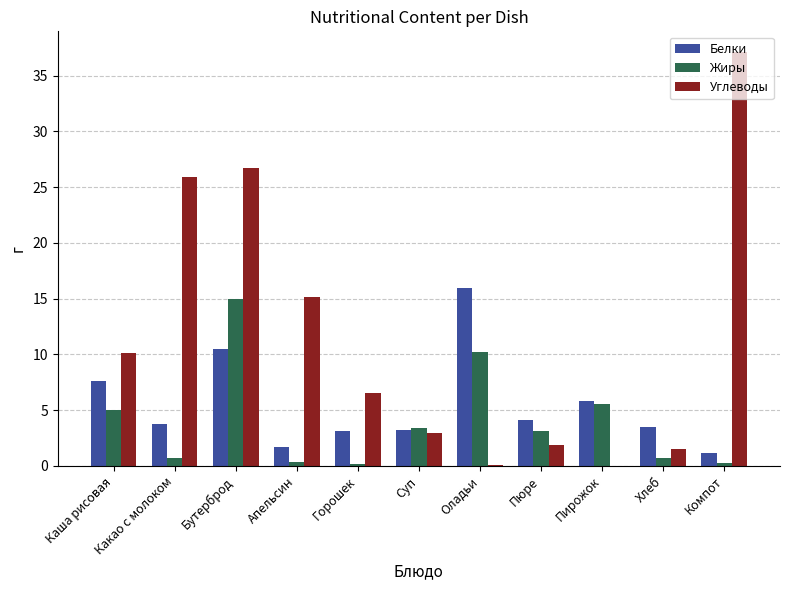

Between Бутерброд and Оладьи, which series saw the biggest shift?

Углеводы